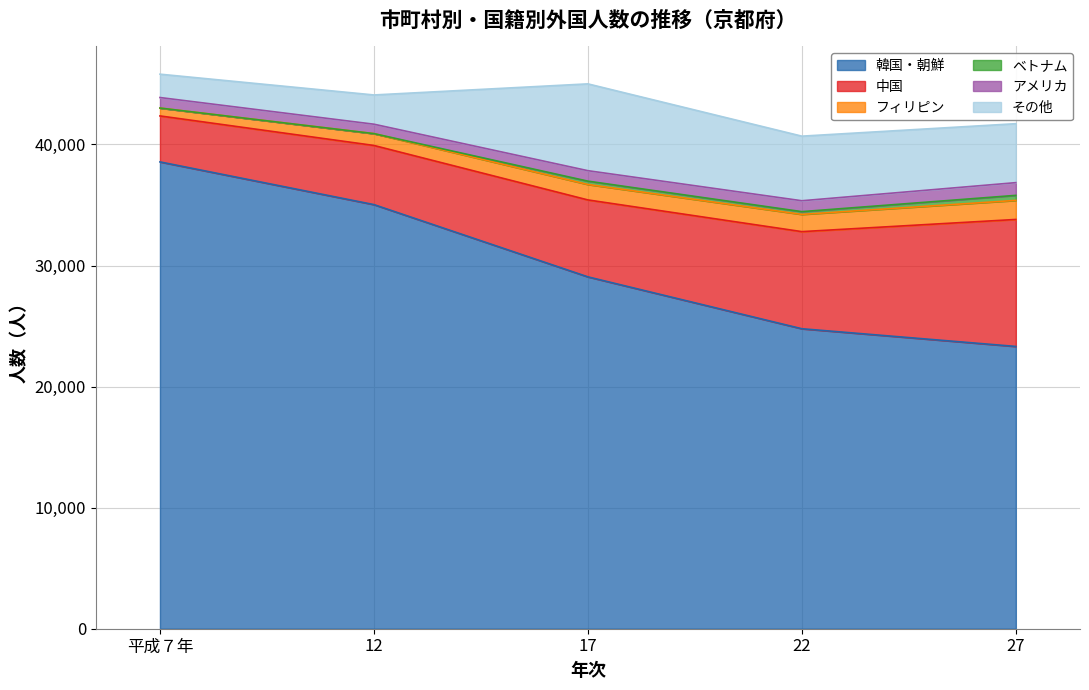

What is the difference between the ベトナム values at 27 and 平成７年?

416